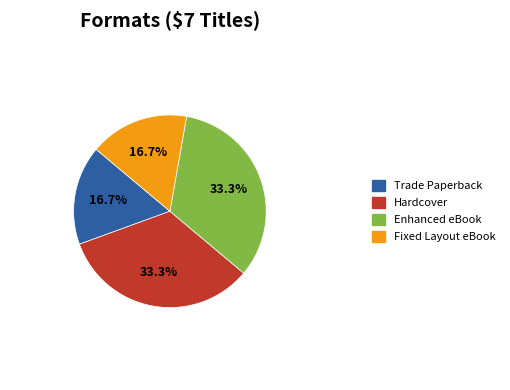

What is the ratio of the value at Fixed Layout eBook to the value at Trade Paperback?

1.0